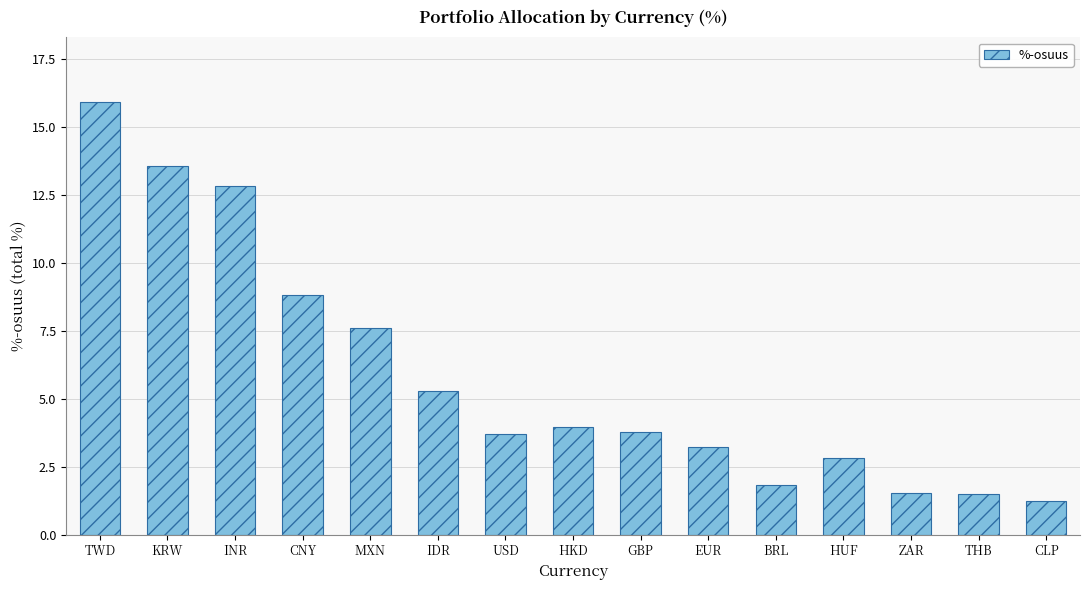

What is the value of the 10th bar from the left?

3.2